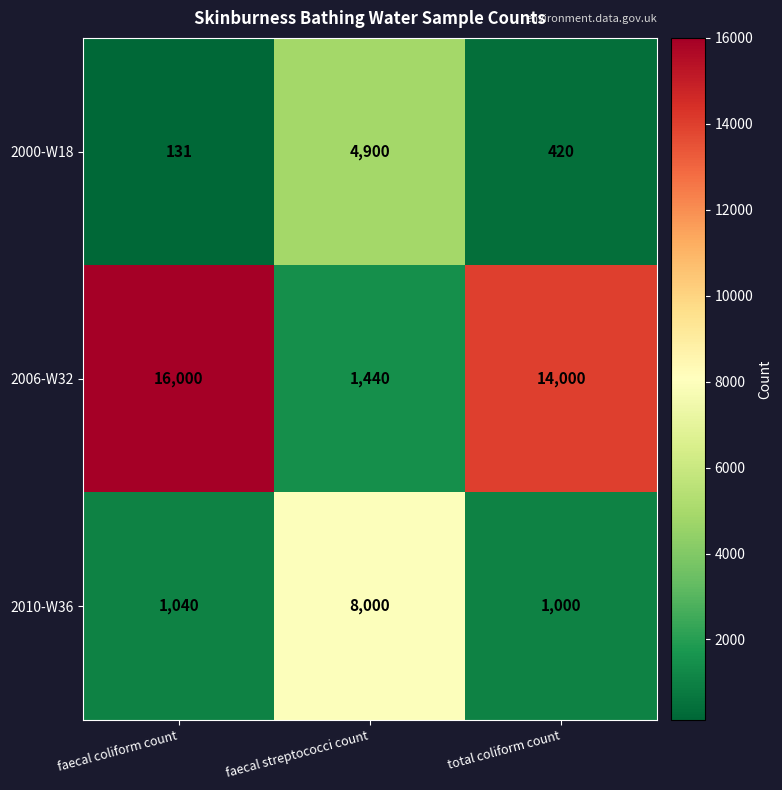

Rank the series at faecal coliform count from highest to lowest value.

2006-W32, 2010-W36, 2000-W18